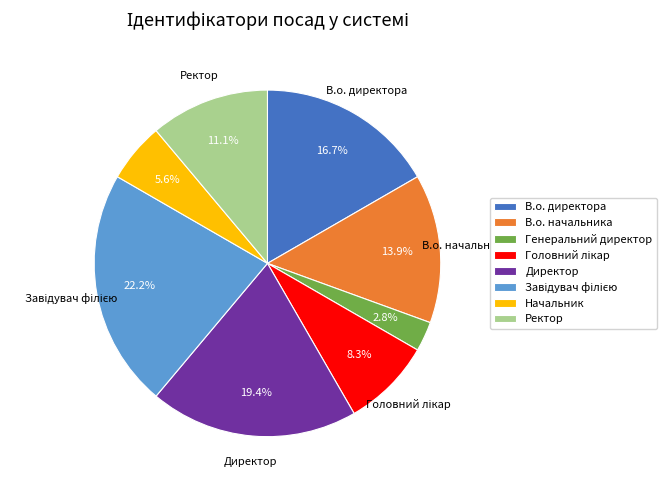

Between Начальник and Ректор, which is larger?

Ректор